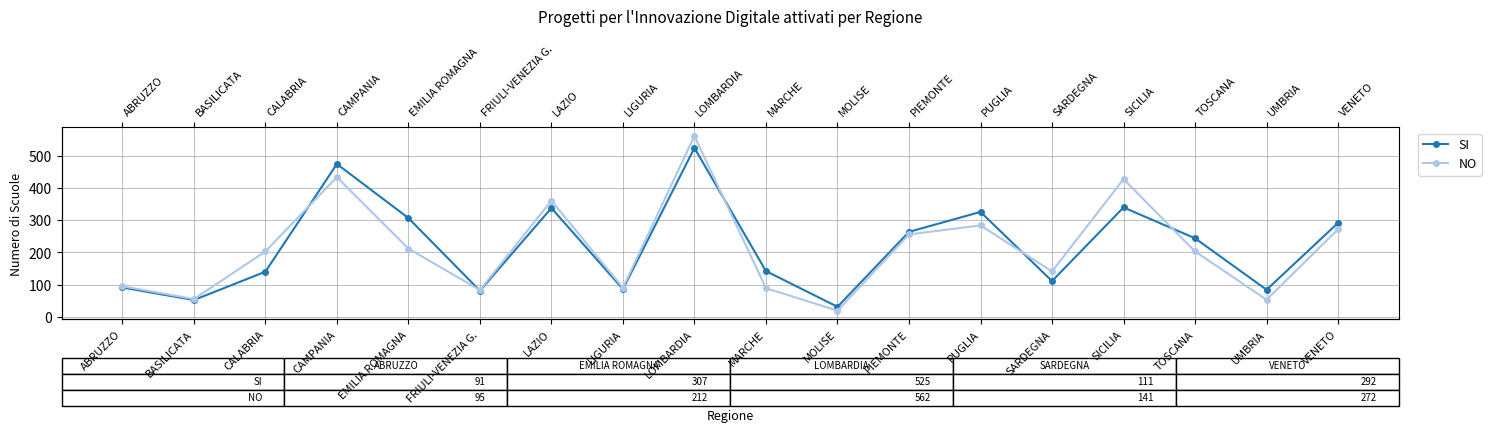

Between which two adjacent categories do SI and NO first intersect?

CALABRIA and CAMPANIA